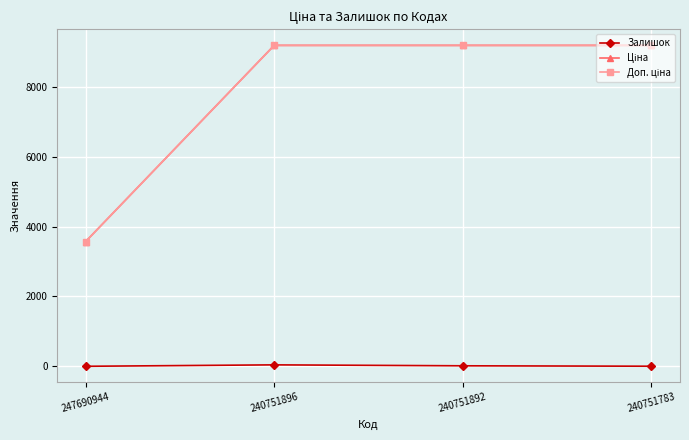

What is the total value across all series at 240751892?

18387.7